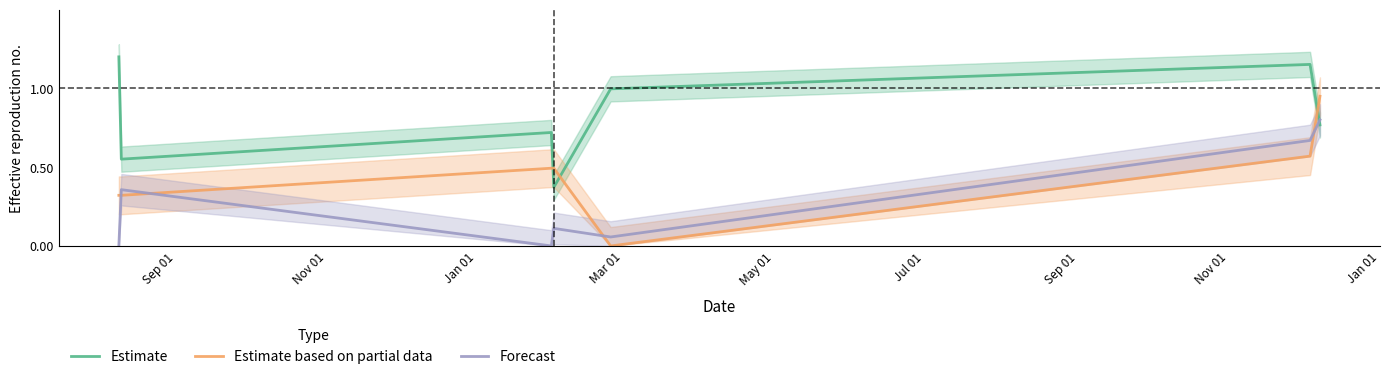

What is the sum of all Estimate values?

5.8